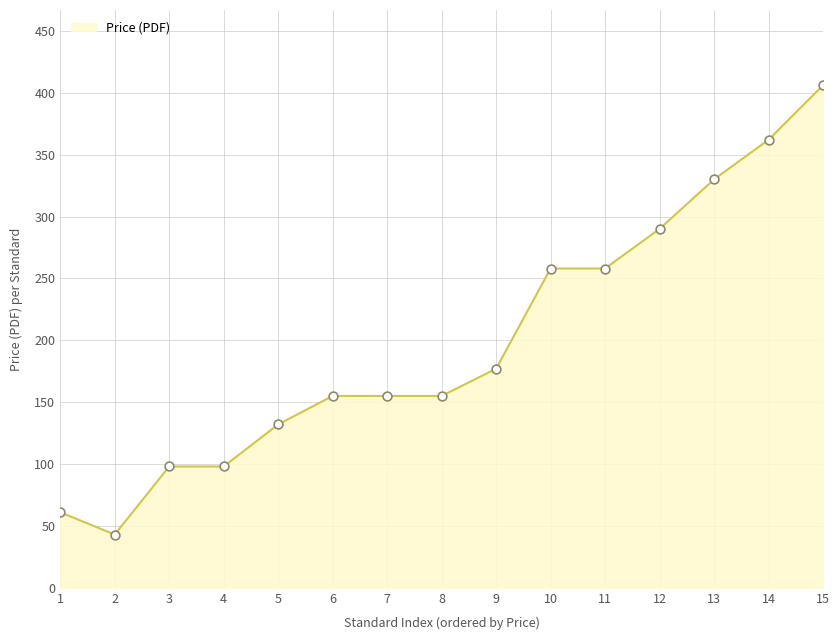

What is the change in value from 14 to 15?

+44